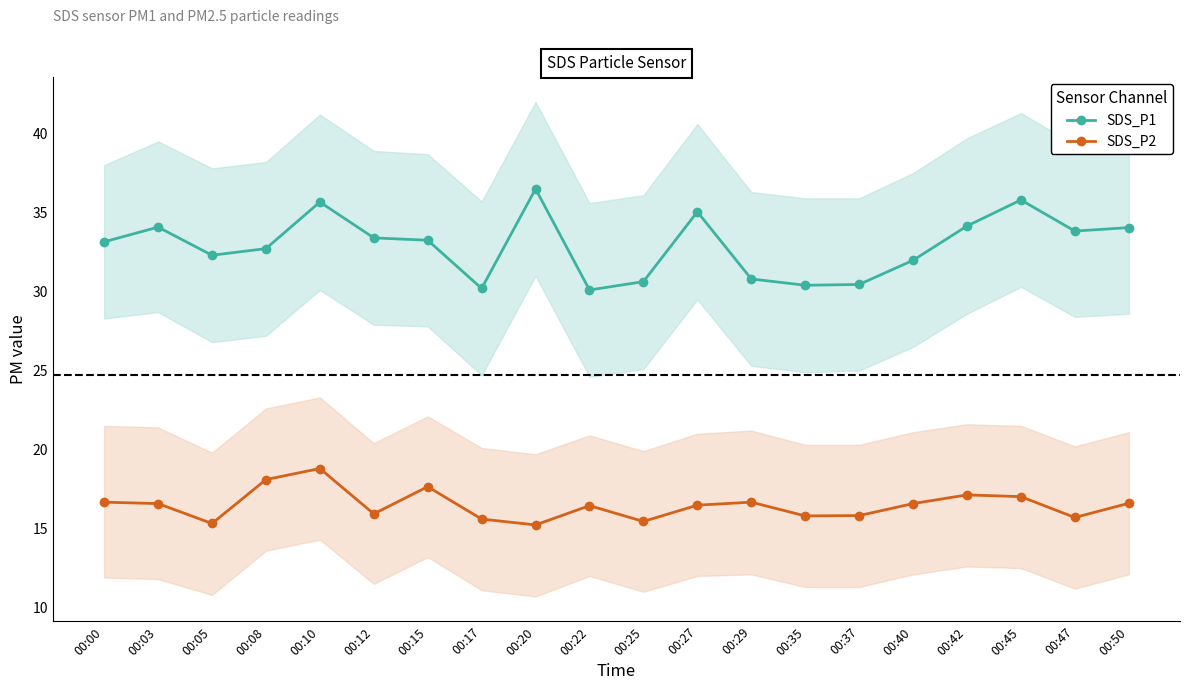

What is the value of the SDS_P2 point at the 15th from the left?

15.8